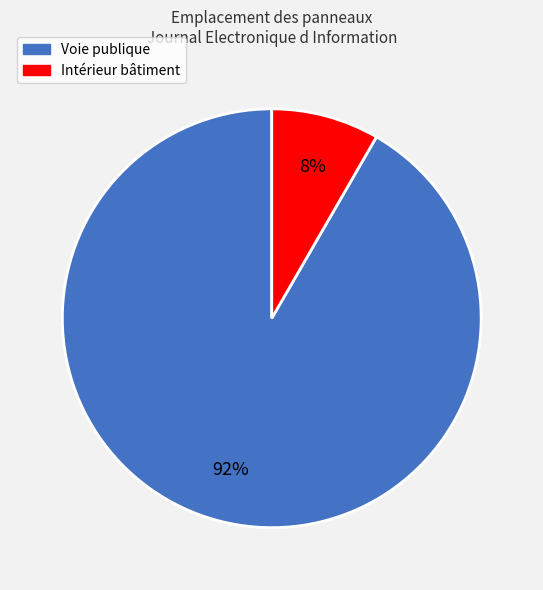

To the nearest percent, what is the average slice percentage?

50%